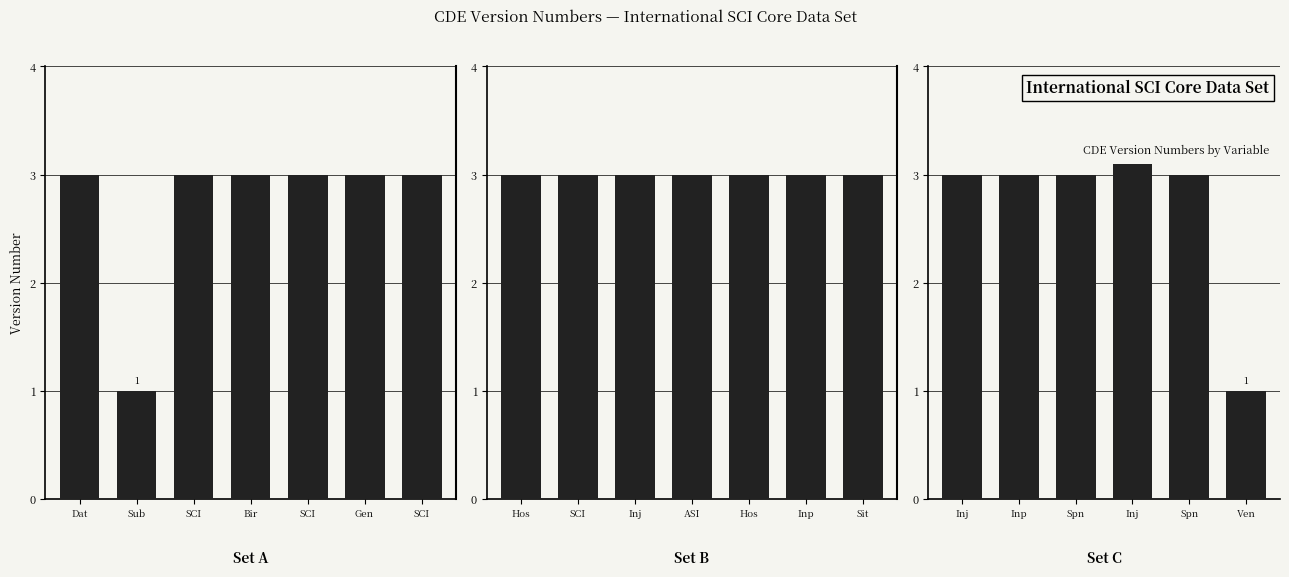

Reading right to left, what are all the values shown in this chart?

VentltryAsstncUtilztnFreqInd=1.0	SpnalCrdInjEtlgyTyp=3.0	InjAssocSCIInd=3.1	SpnalSurgryInd=3.0	InpatTreatmtTotlDyNum=3.0	InjVertbrlInd=3.0	SiteIDNum=3.0	InpatFinalDischrgDateTime=3.0	HospitlAdmissDateTime=3.0	ASIAImprmntScale=3.0	InjDateTime=3.0	SCIClssMtrNeuroLvlRteReslt=3.0	HospDischrgDestTyp=3.0	SCIClssMtrNeuroLvlLftReslt=3.0	GenderTyp=3.0	SCIClssSensNeuroLvlRtReslt=3.0	BirthDate=3.0	SCIClssSensNeuroLvlLftReslt=3.0	SubIDNam=1.0	DataCollDateTime=3.0